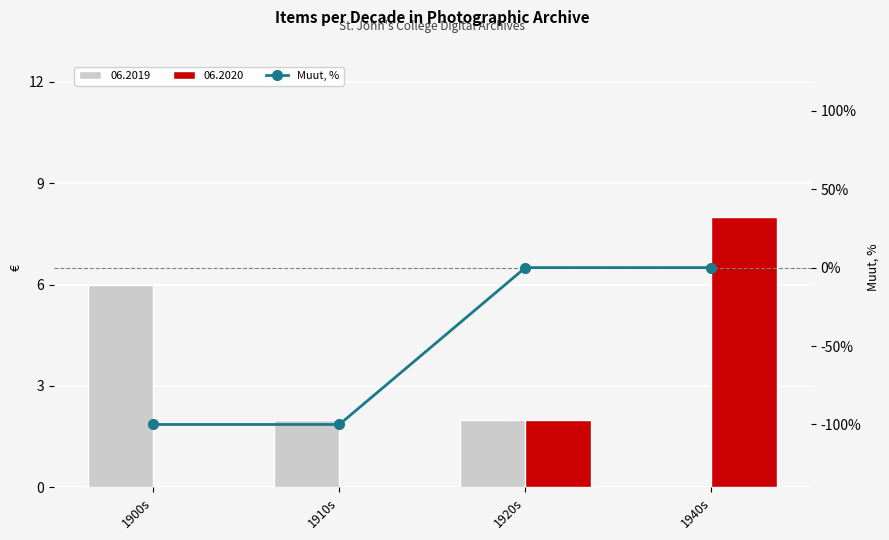

Rank the categories by value from lowest to highest.

1900s, 1910s, 1920s, 1940s